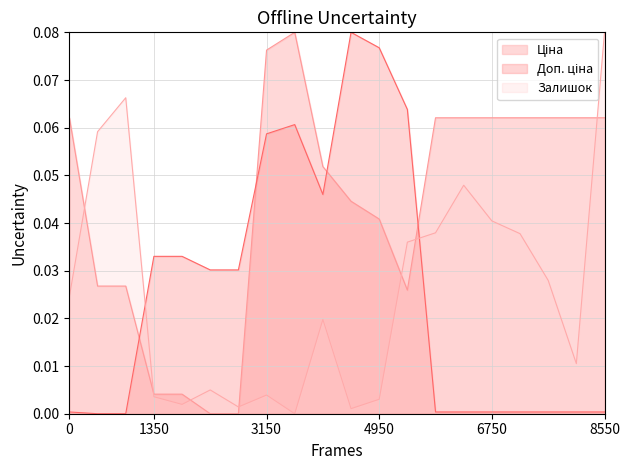

Reading left to right, what are all the values shown in this chart?

Ціна: 0.1	0.0	0.0	0.0	0.0	0.0	0.0	0.1	0.1	0.1	0.0	0.0	0.0	0.1	0.1	0.1	0.1	0.1	0.1	0.1
Доп. ціна: 0.0	0.0	0.0	0.0	0.0	0.0	0.0	0.1	0.1	0.0	0.1	0.1	0.1	0.0	0.0	0.0	0.0	0.0	0.0	0.0
Залишок: 0.0	0.1	0.1	0.0	0.0	0.0	0.0	0.0	0.0	0.0	0.0	0.0	0.0	0.0	0.0	0.0	0.0	0.0	0.0	0.1